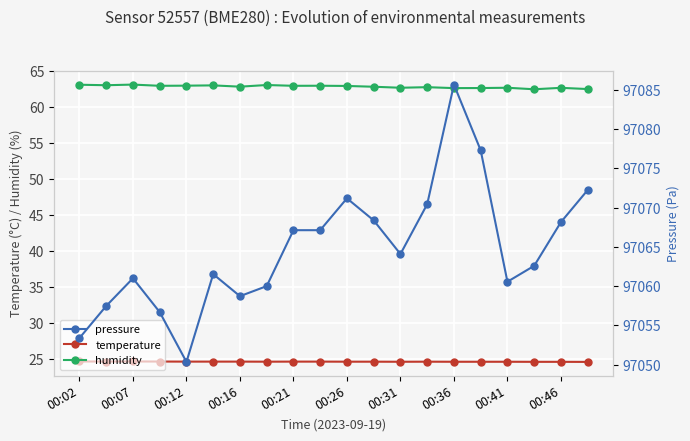

Is this an area chart (filled region under the line)?

No